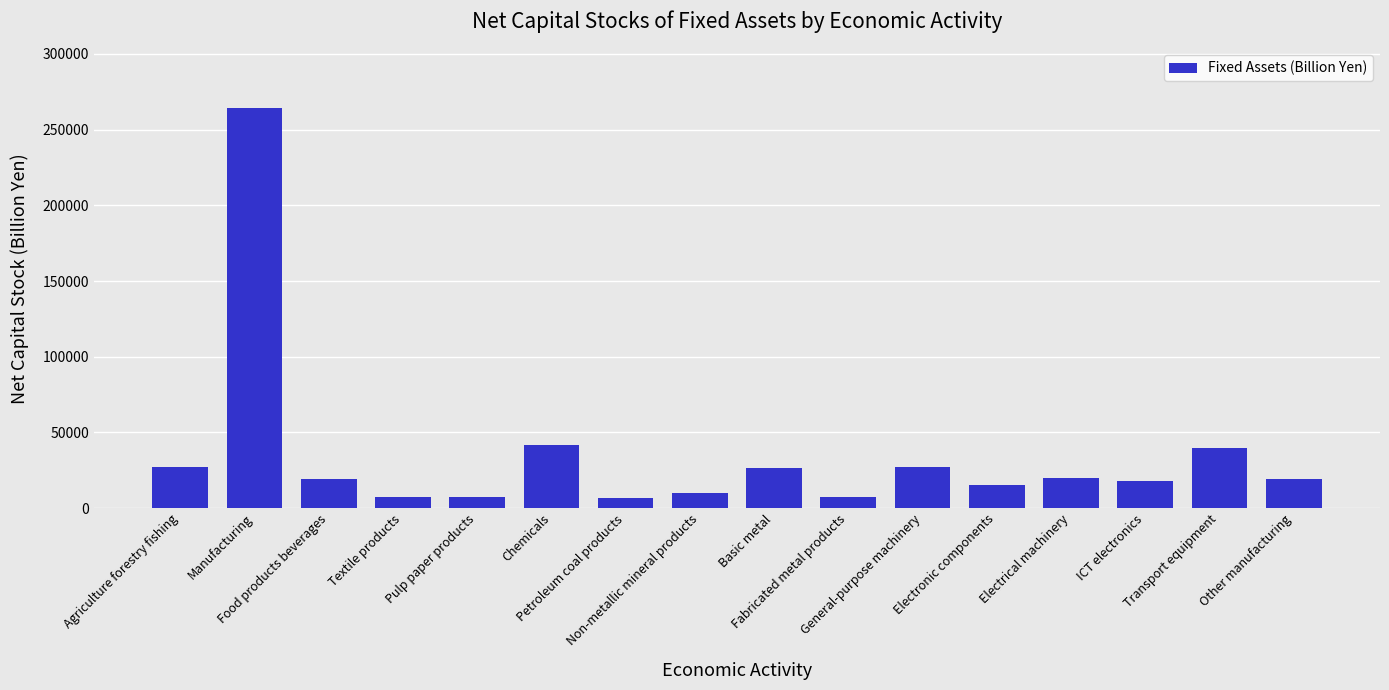

Is it true that the value at Agriculture forestry fishing is 17375.0?

False